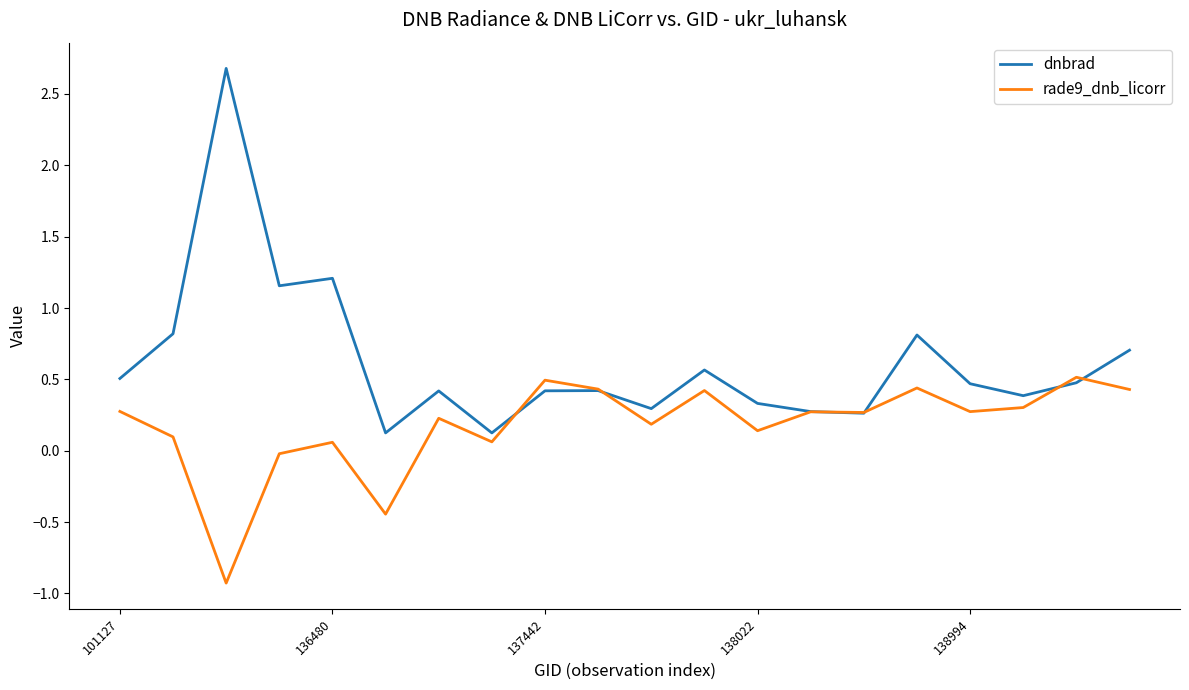

What is the average value of the dnbrad series?

0.6